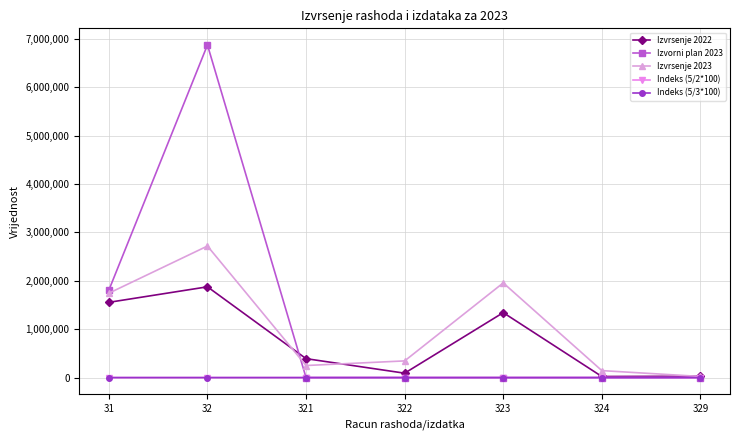

At which category is the sum across all series the highest?

32